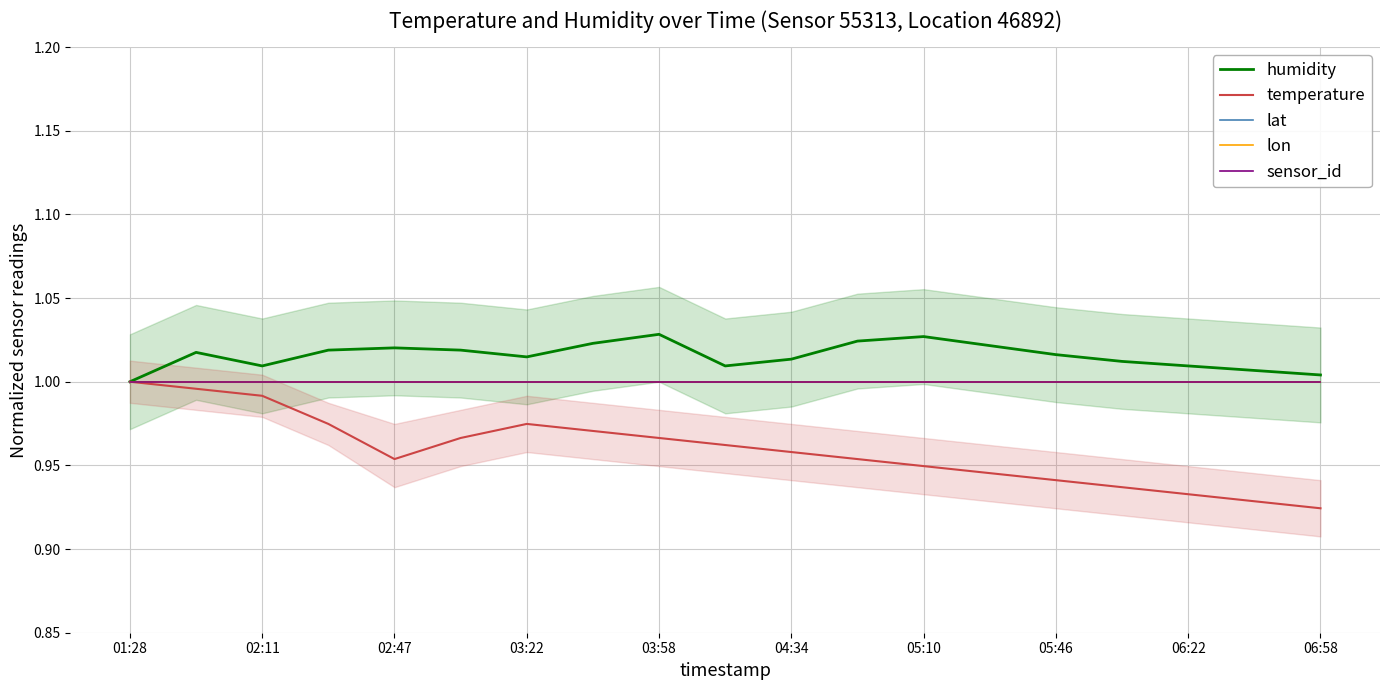

True or false: sensor_id and lat intersect in this chart.

False